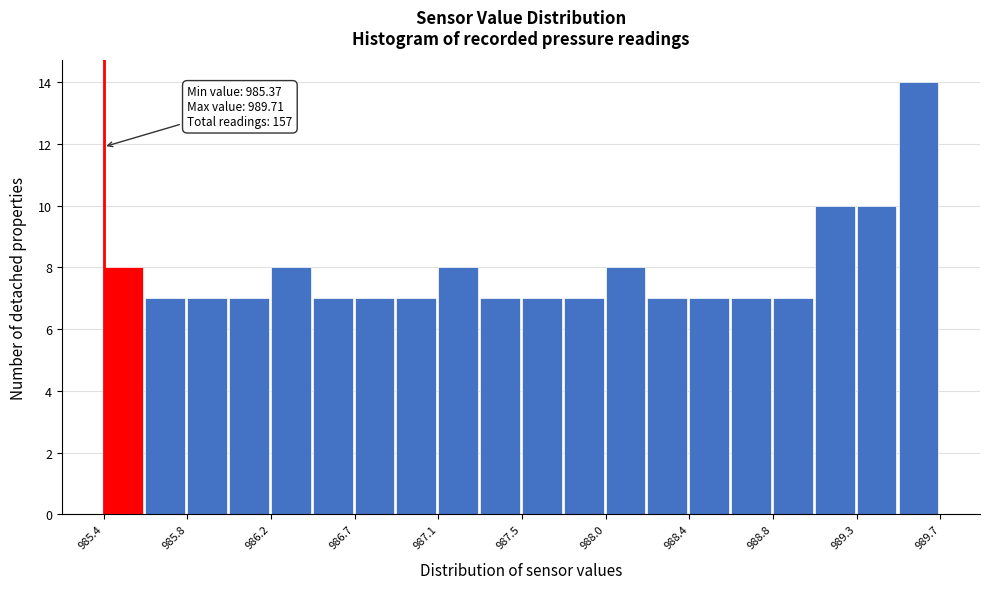

Which range on the x-axis has the tallest bar?

989.50 to 989.70